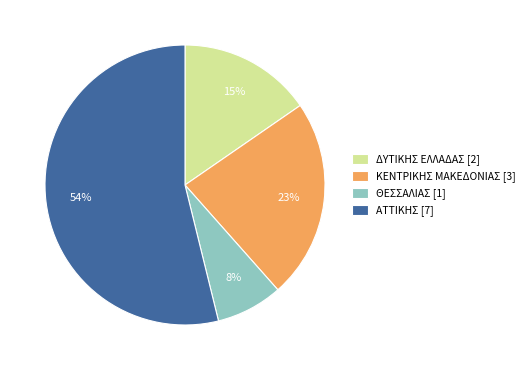

Rank the categories by value from highest to lowest.

ΑΤΤΙΚΗΣ, ΚΕΝΤΡΙΚΗΣ ΜΑΚΕΔΟΝΙΑΣ, ΔΥΤΙΚΗΣ ΕΛΛΑΔΑΣ, ΘΕΣΣΑΛΙΑΣ